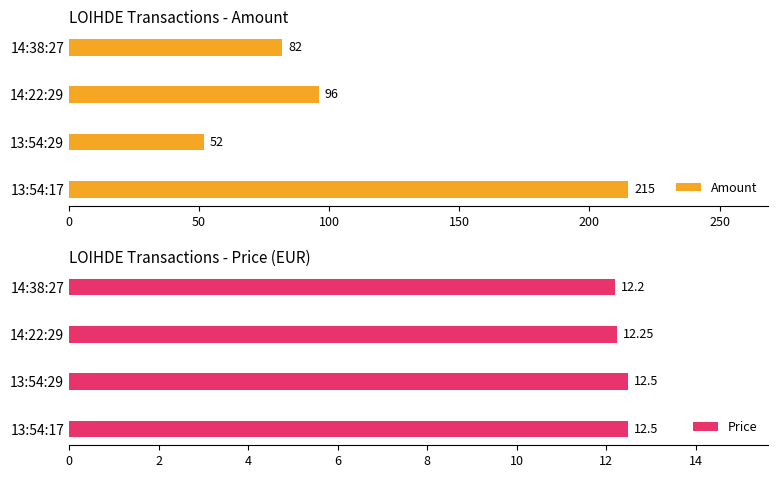

What is the value of the Amount bar at the 2nd from the left?

96.0